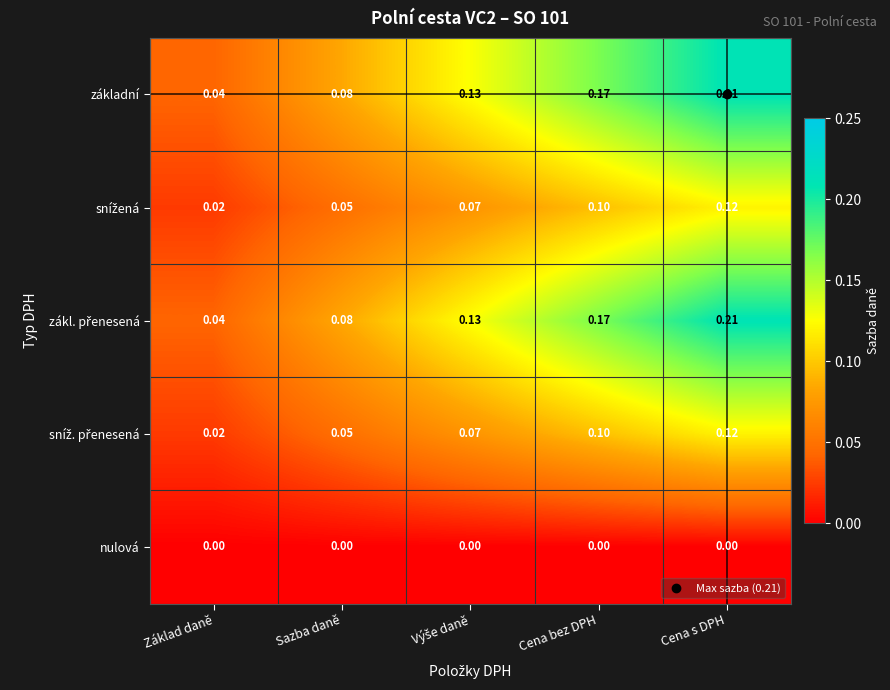

Which category has the lowest value in the základní series?

Základ daně